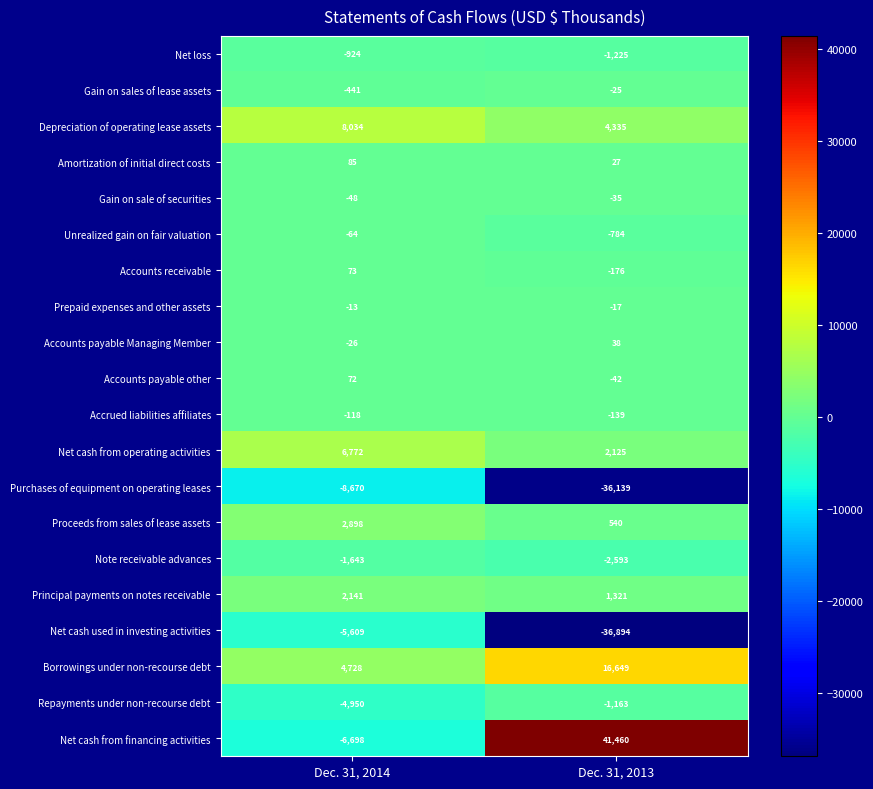

Which label corresponds to the smallest value in the chart?

Dec. 31, 2013